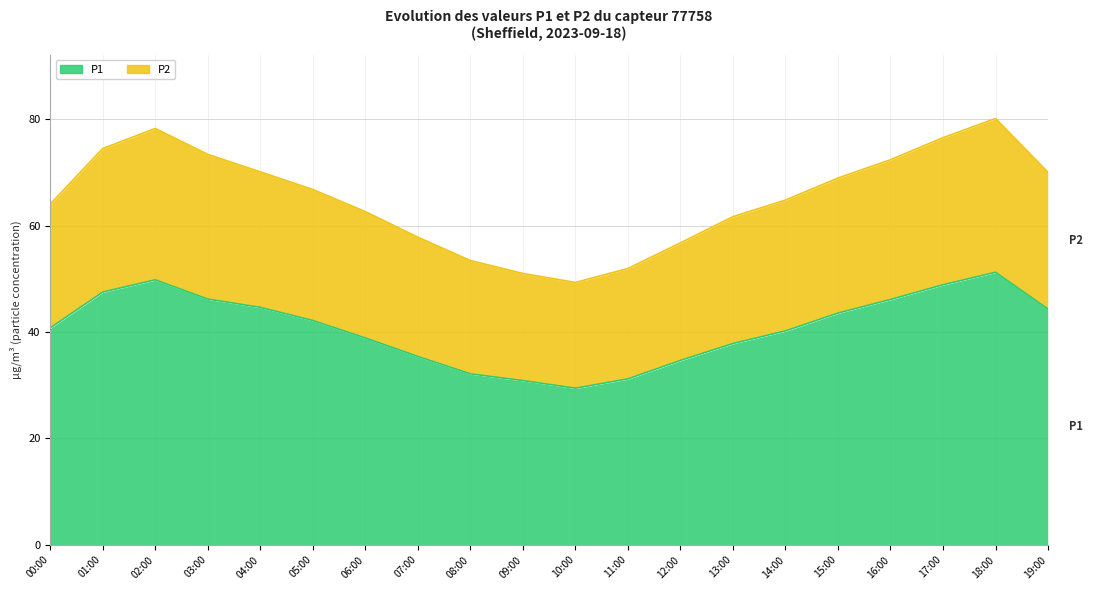

What are all the series names shown in the legend?

P1, P2